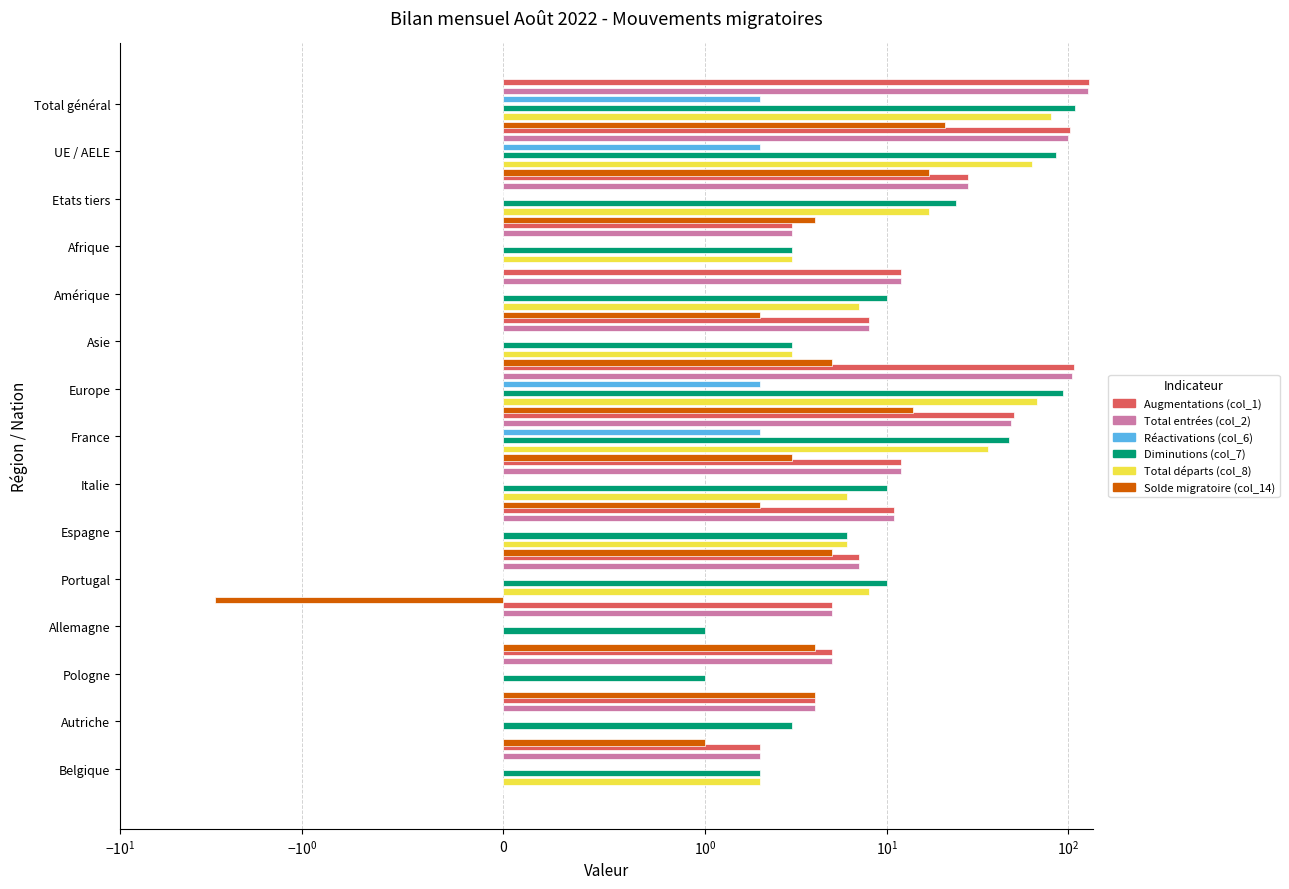

What position from the left is Portugal?

11